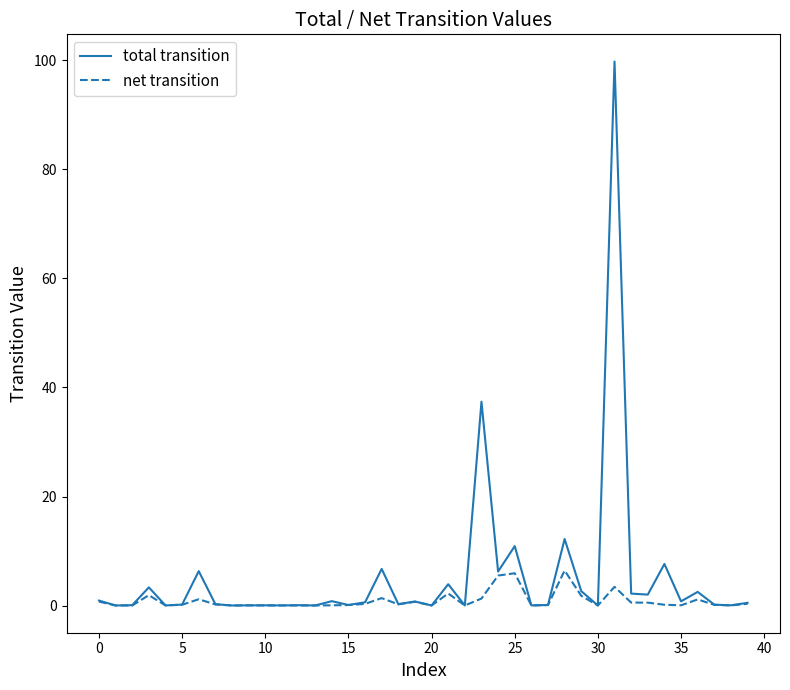

Does the chart have visible grid lines?

No